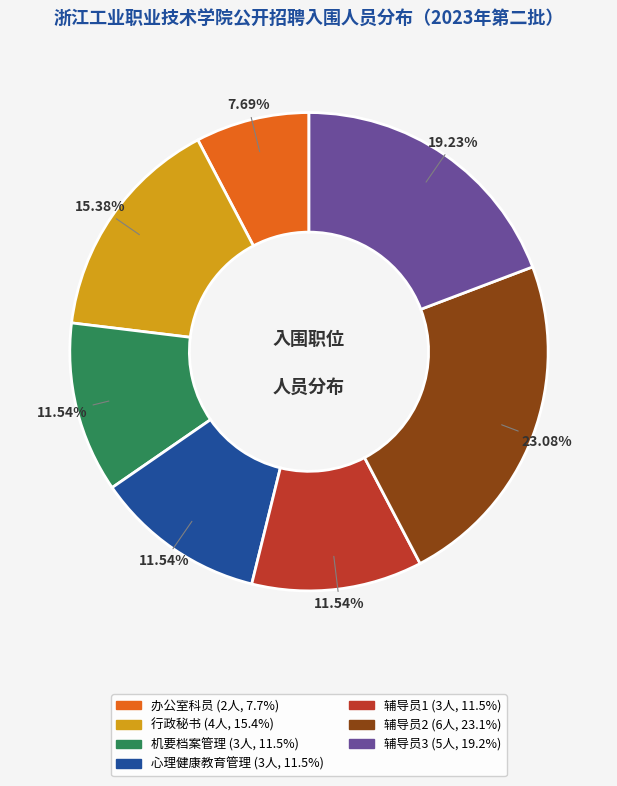

Approximately how many times larger is the value at 辅导员2 compared to 行政秘书?

1.5